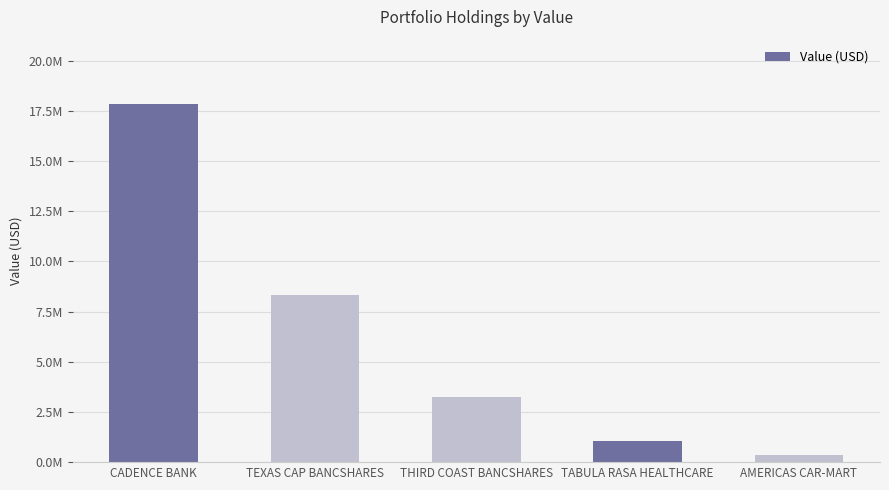

Are the bars horizontal?

No